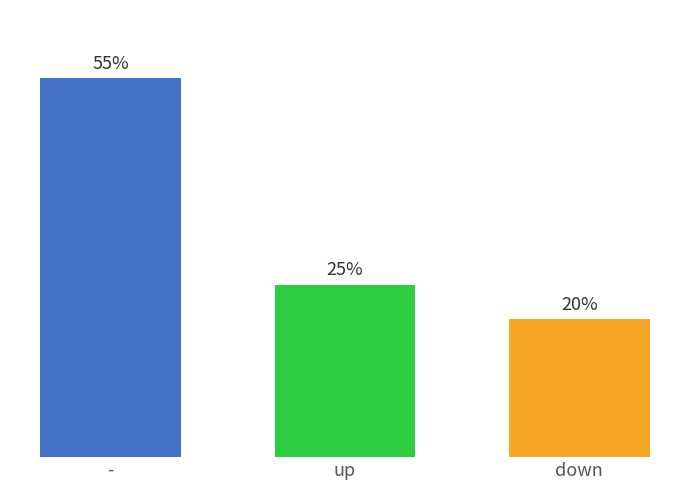

What is the label of the 1st bar from the left?

-